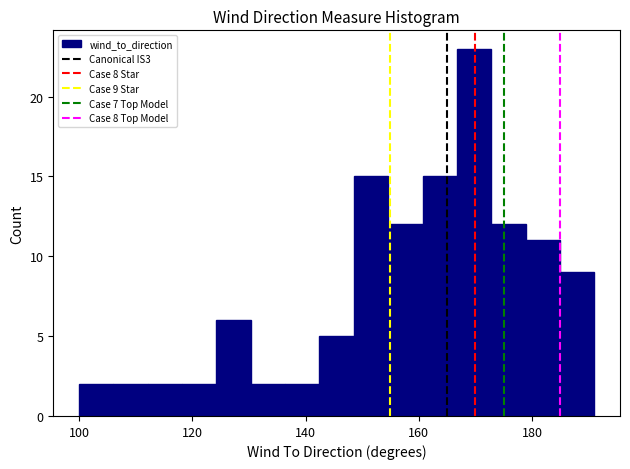

Around what value on the x-axis is the tallest bar? Give the approximate position of its centre, as read against the axis.

170